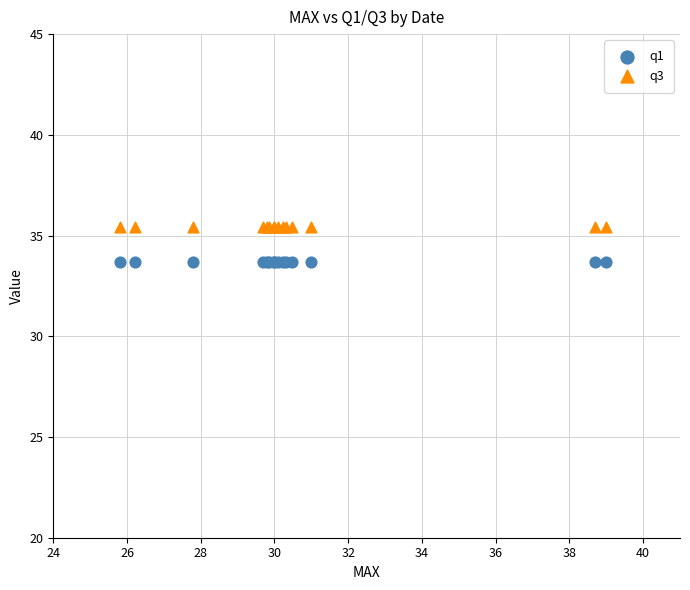

What are all the series names shown in the legend?

q1, q3